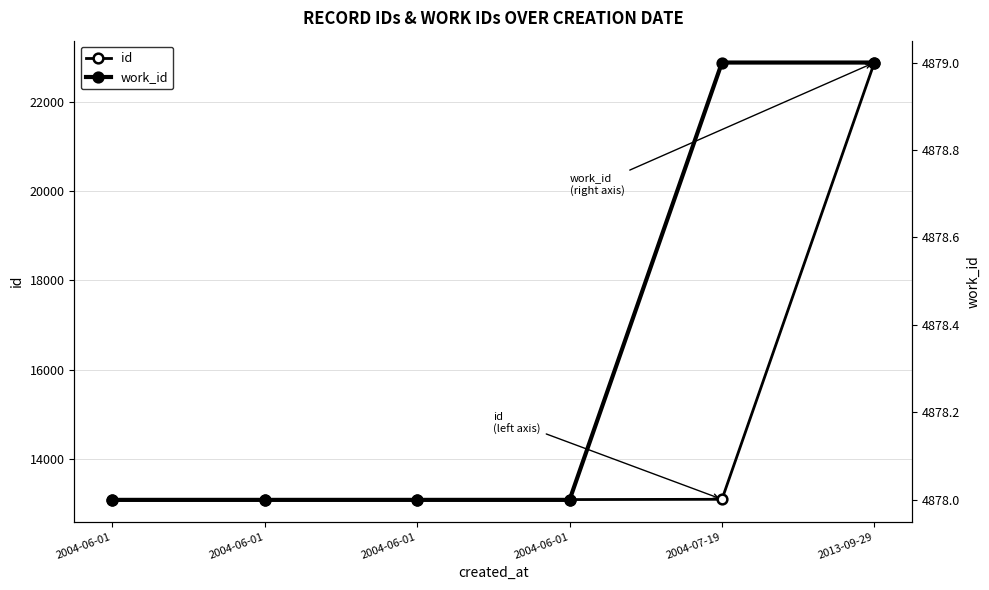

List the series in order of their overall mean, lowest first.

work_id, id